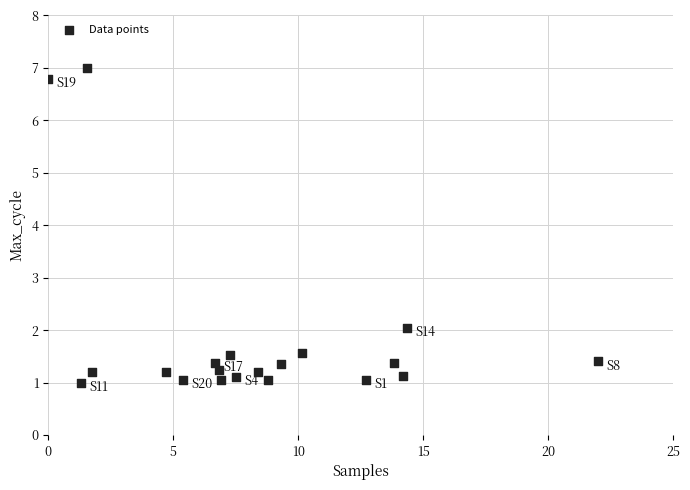

What is the range of X values (max minus min)?

22.0